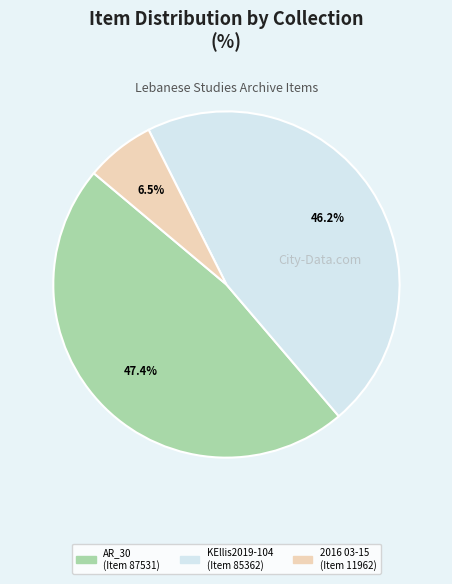

To the nearest percent, what is the average slice percentage?

33%